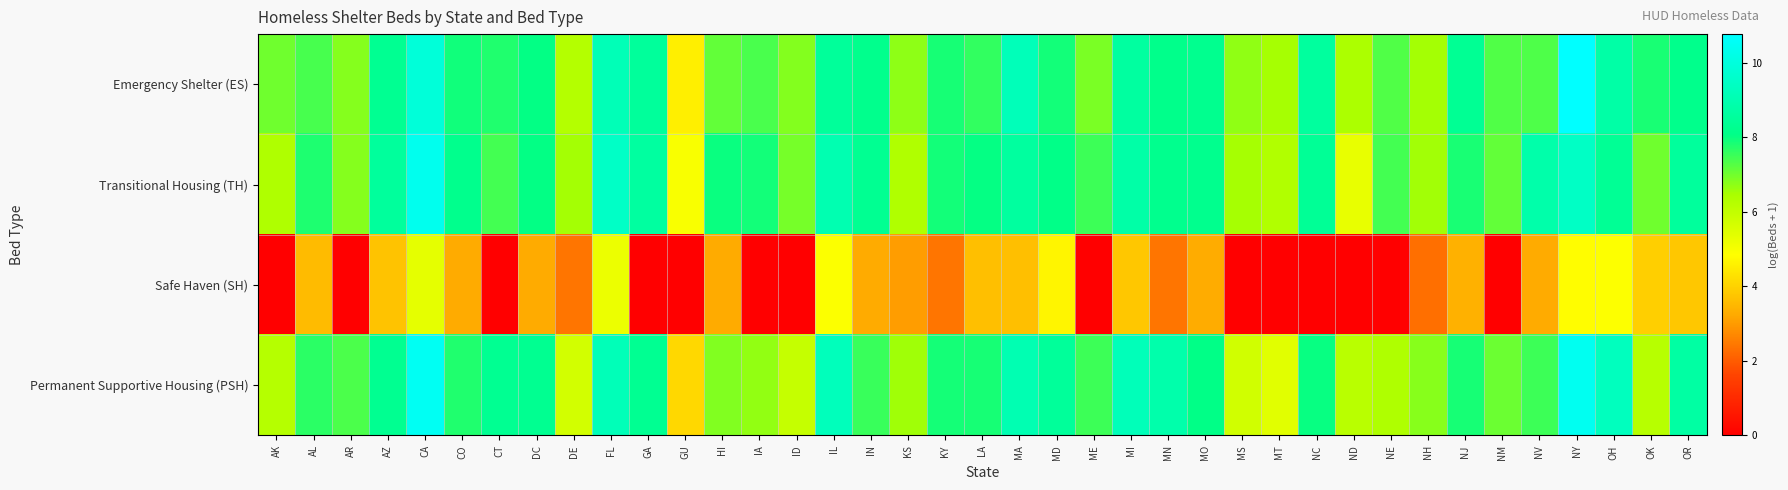

Count the number of categories in the chart.

39